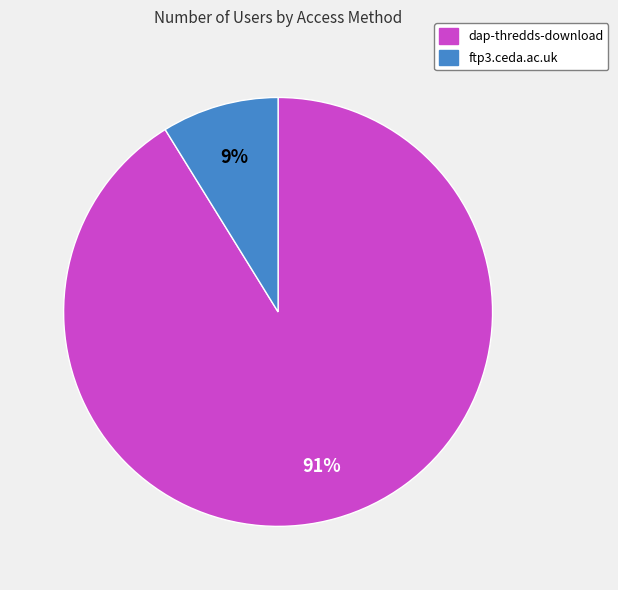

Does any single category account for the majority?

Yes